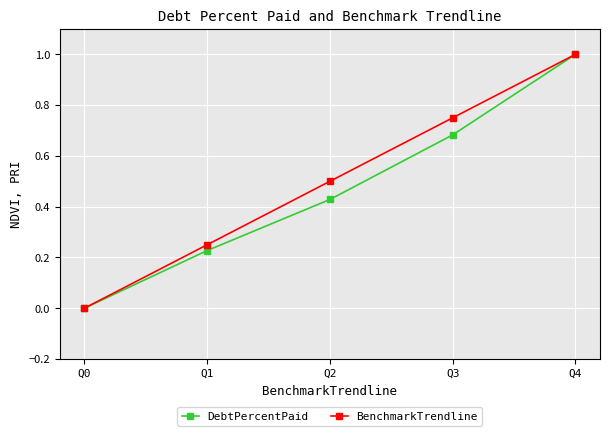

List the series in order of their overall mean, highest first.

BenchmarkTrendline, DebtPercentPaid